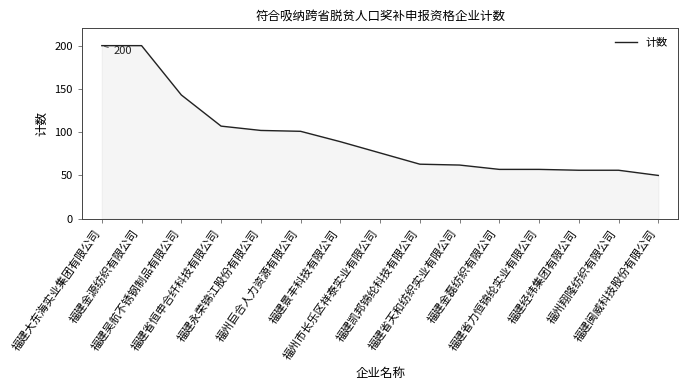

What is the greatest value displayed?

200